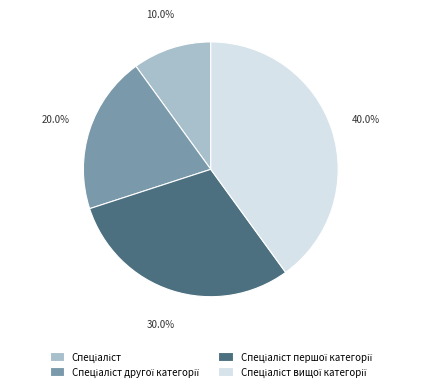

Is there a majority slice in this chart?

No